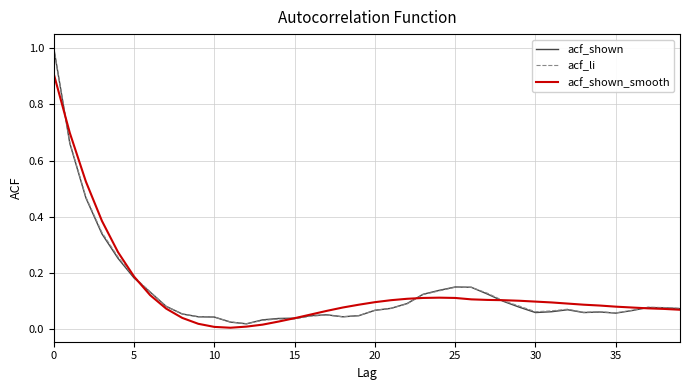

What is the greatest value displayed?

1.0